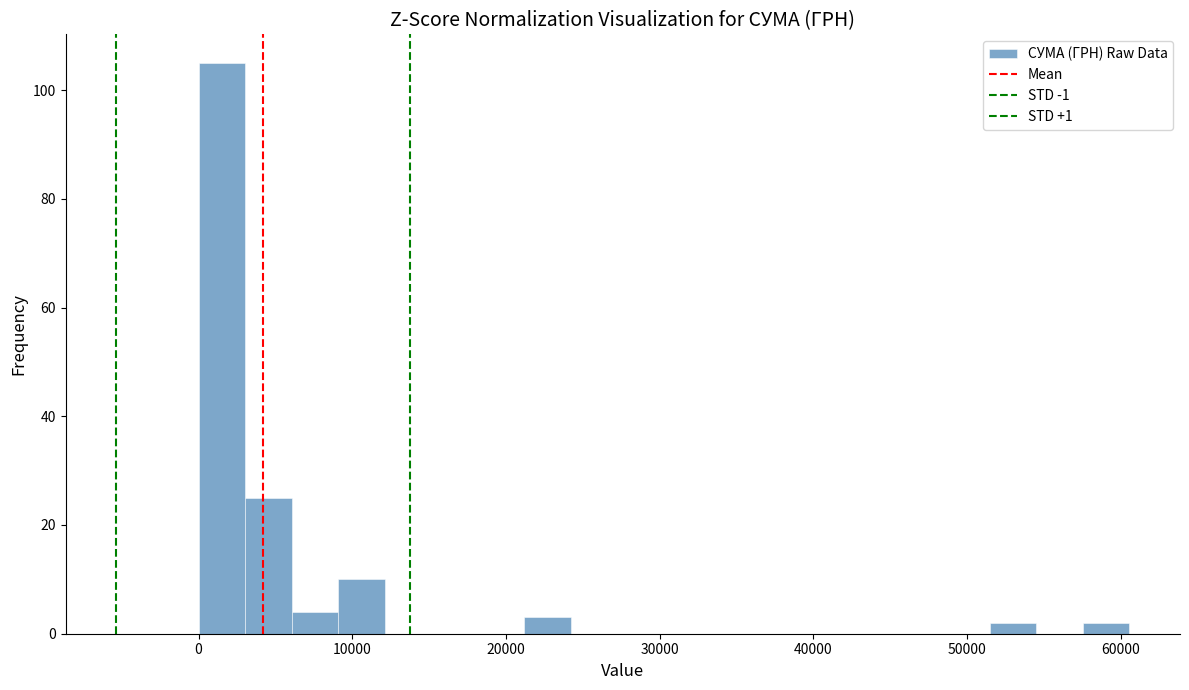

Read against the x-axis, roughly where is the centre of the tallest bar?

2000